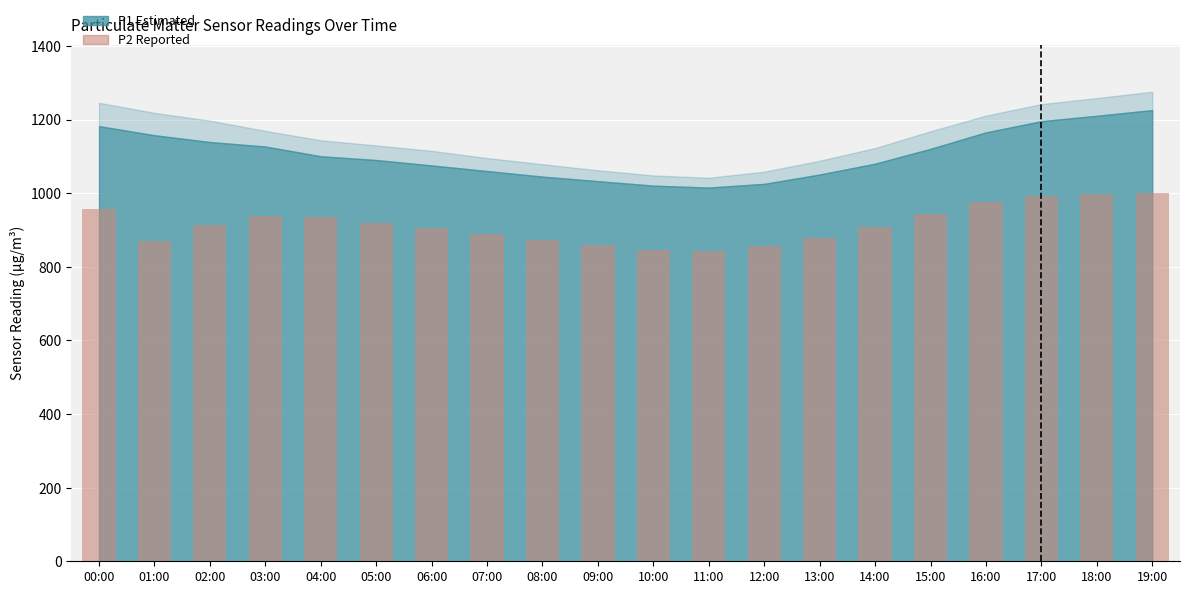

What is the sum of all values?

18303.0